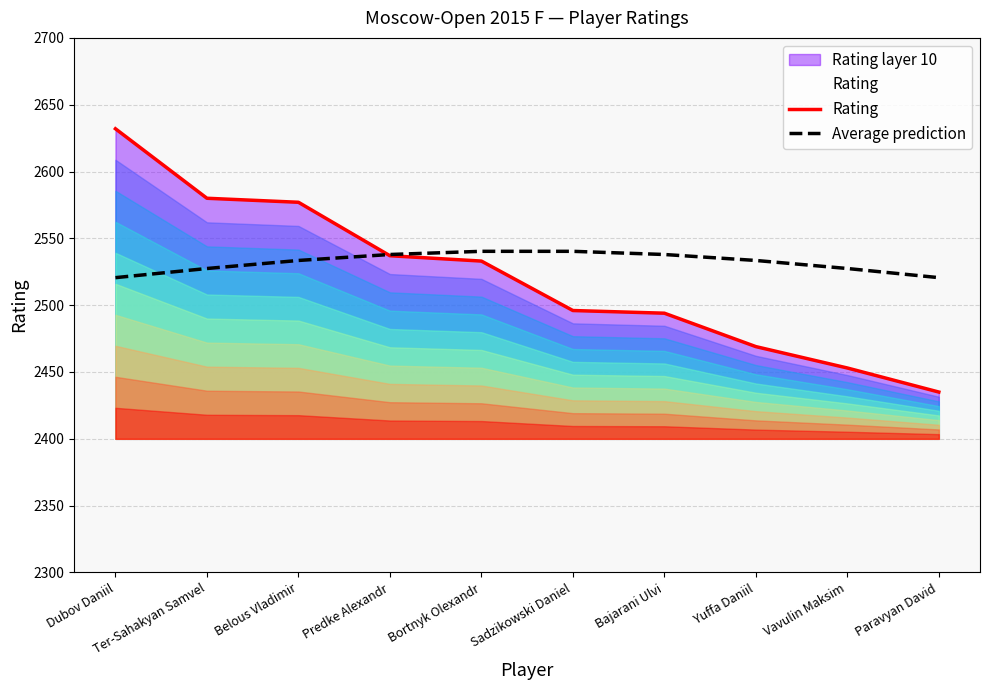

What is the sum of all Rating values?

25206.0